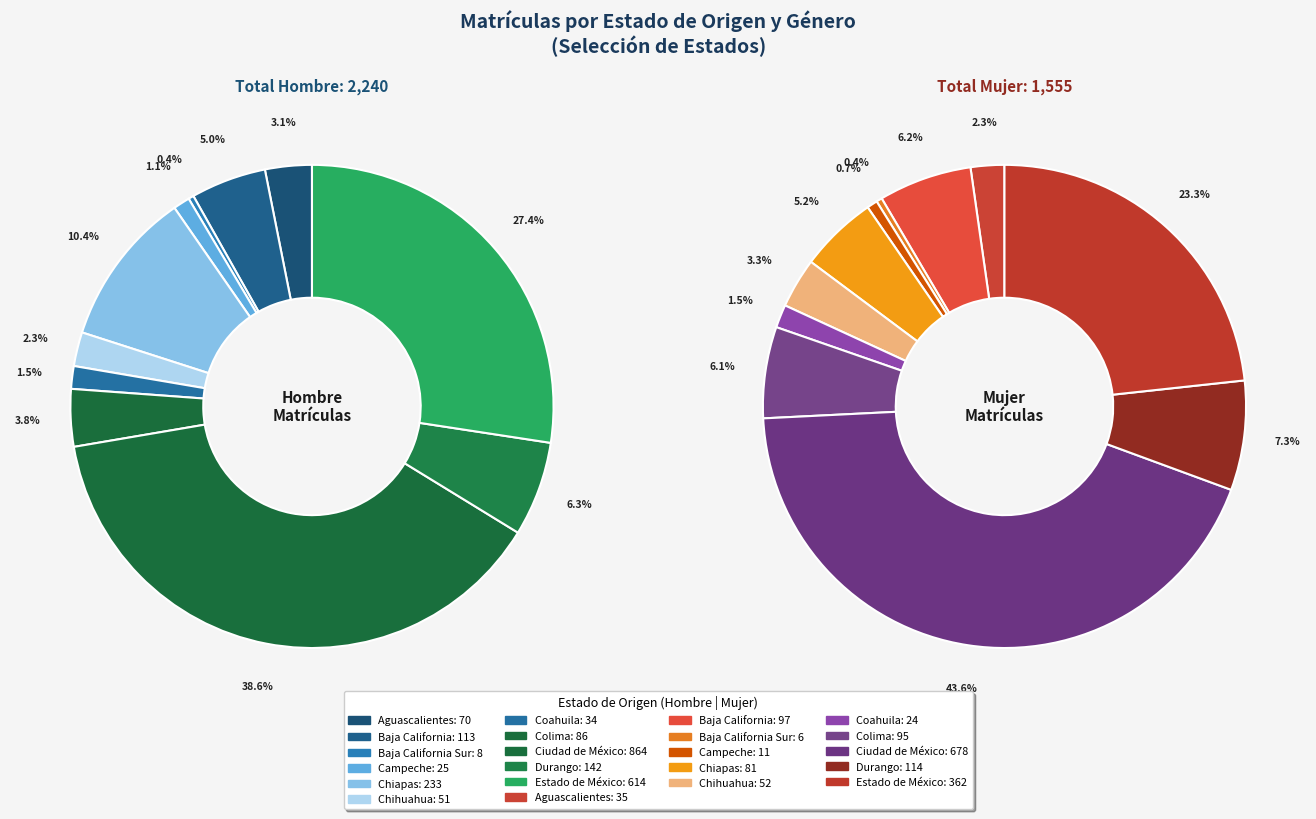

What is the largest slice in the pie chart?

Ciudad de México